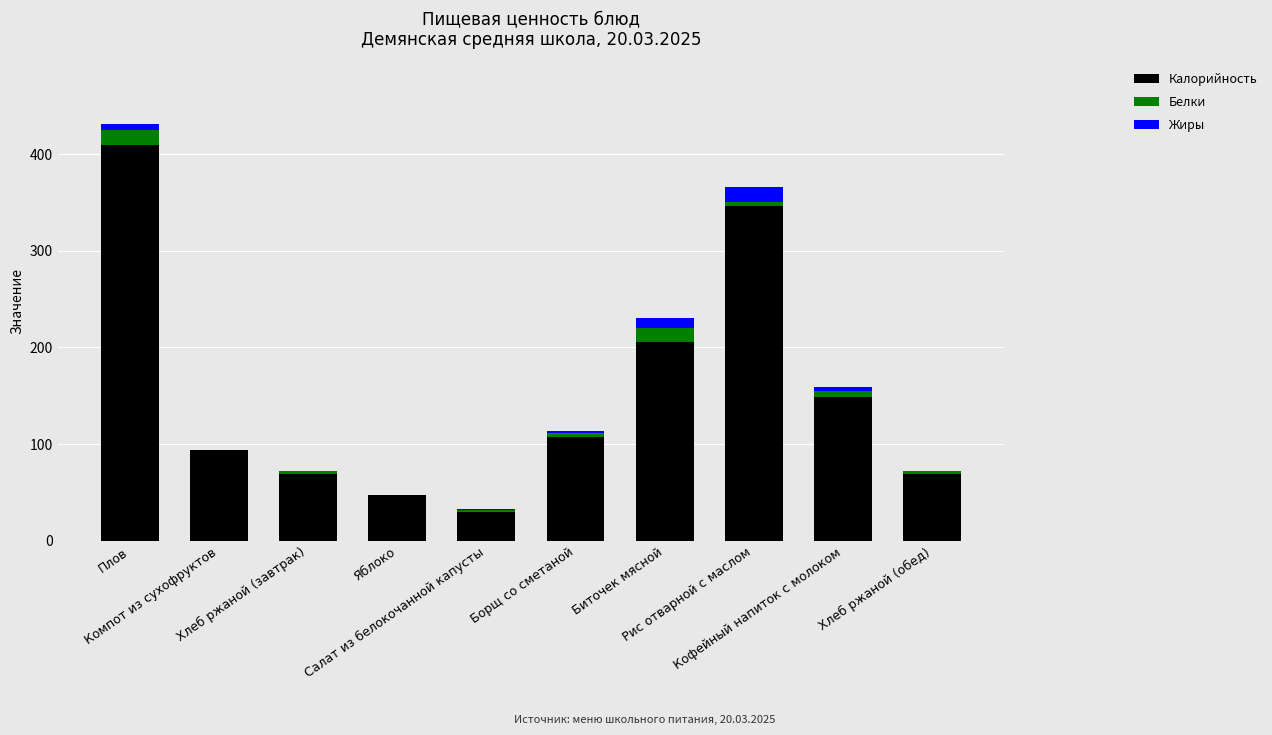

Is it true that Калорийность equals 205.9 at Биточек мясной?

True